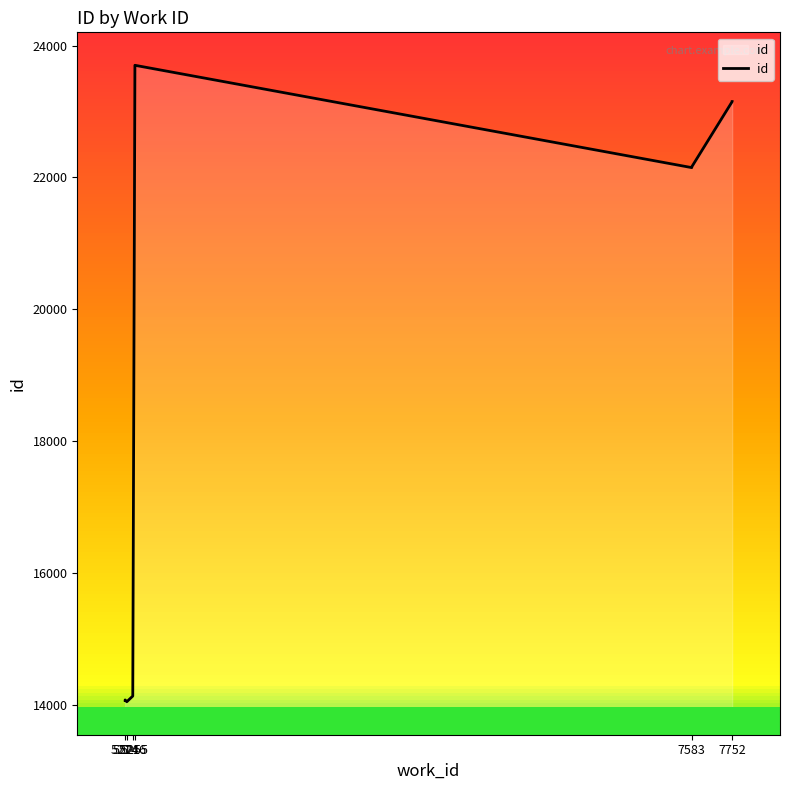

What is the label of the 1st point from the left?

5214